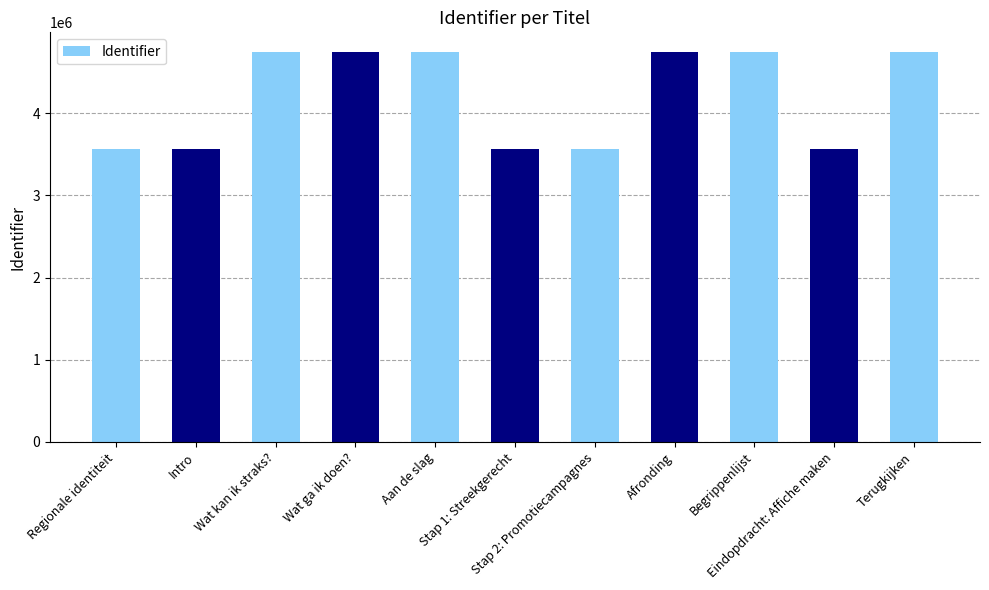

How many distinct data groups are displayed?

1